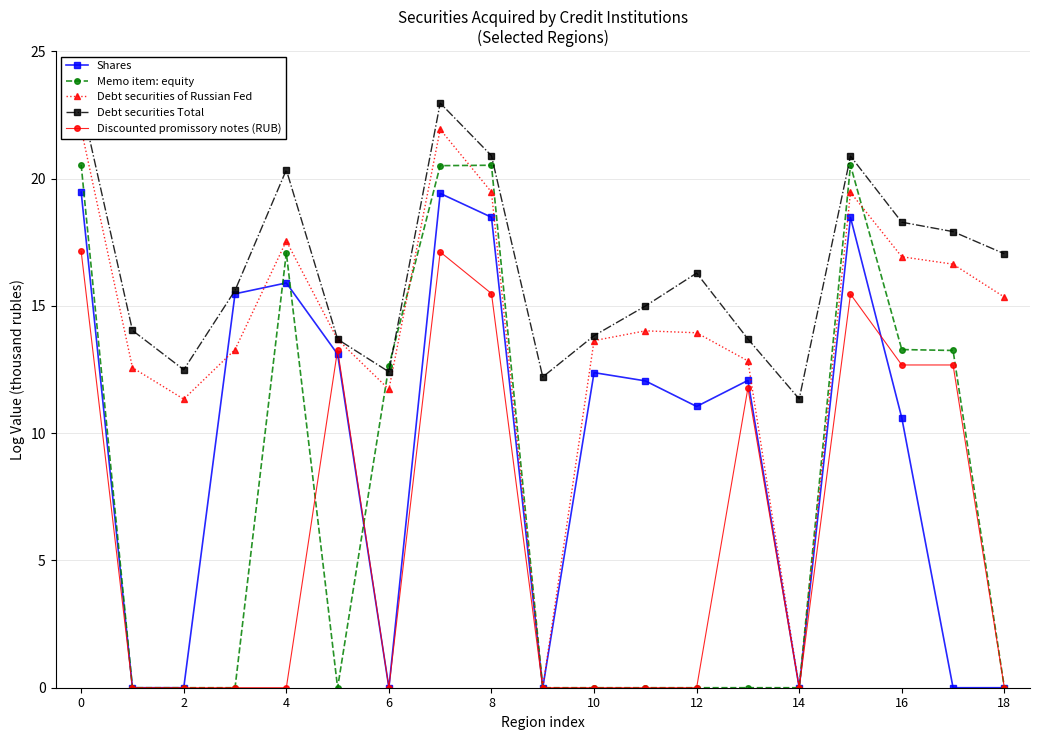

True or false: Debt securities Total has a value of 15.0 at 11.

True